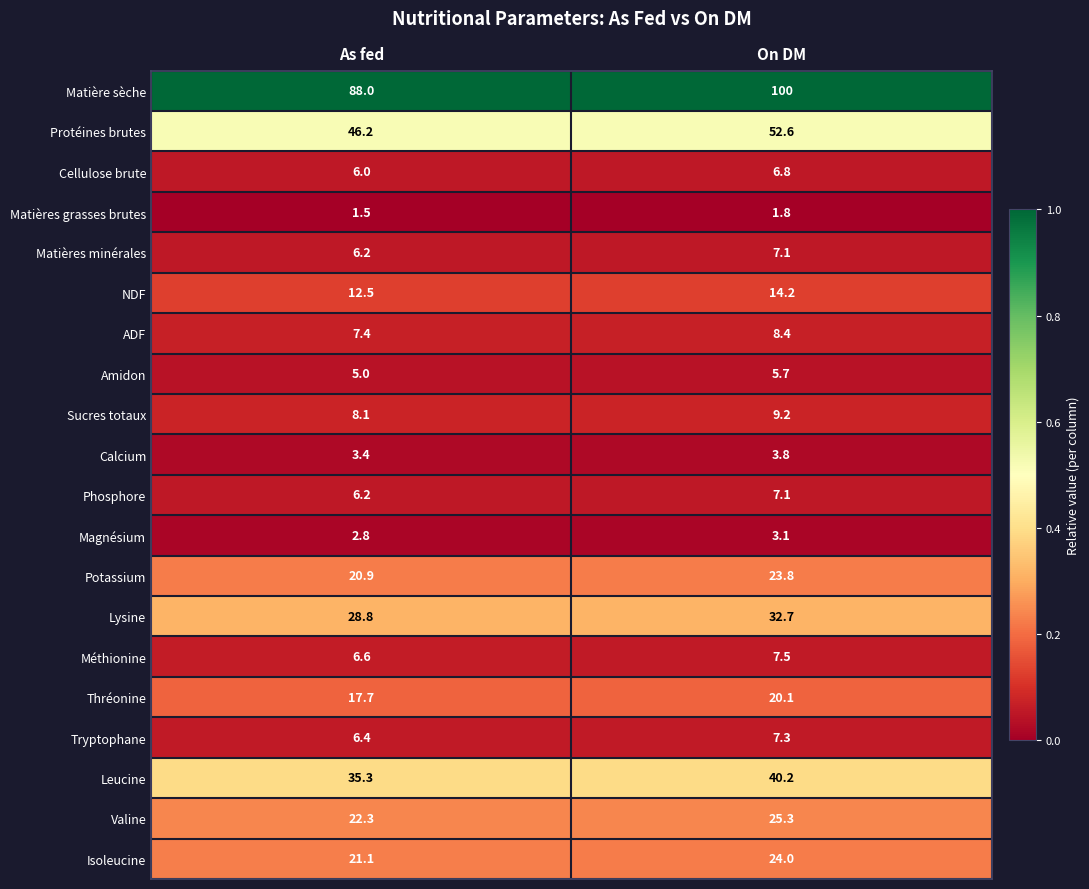

Which series has the widest spread of values?

Matière sèche